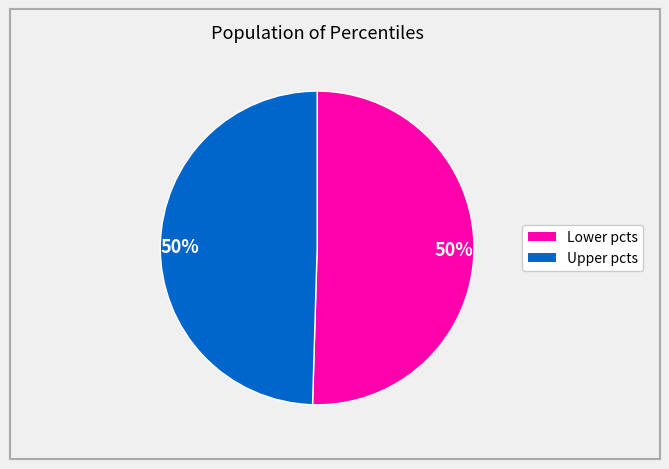

To the nearest percent, what is the average slice percentage?

50%